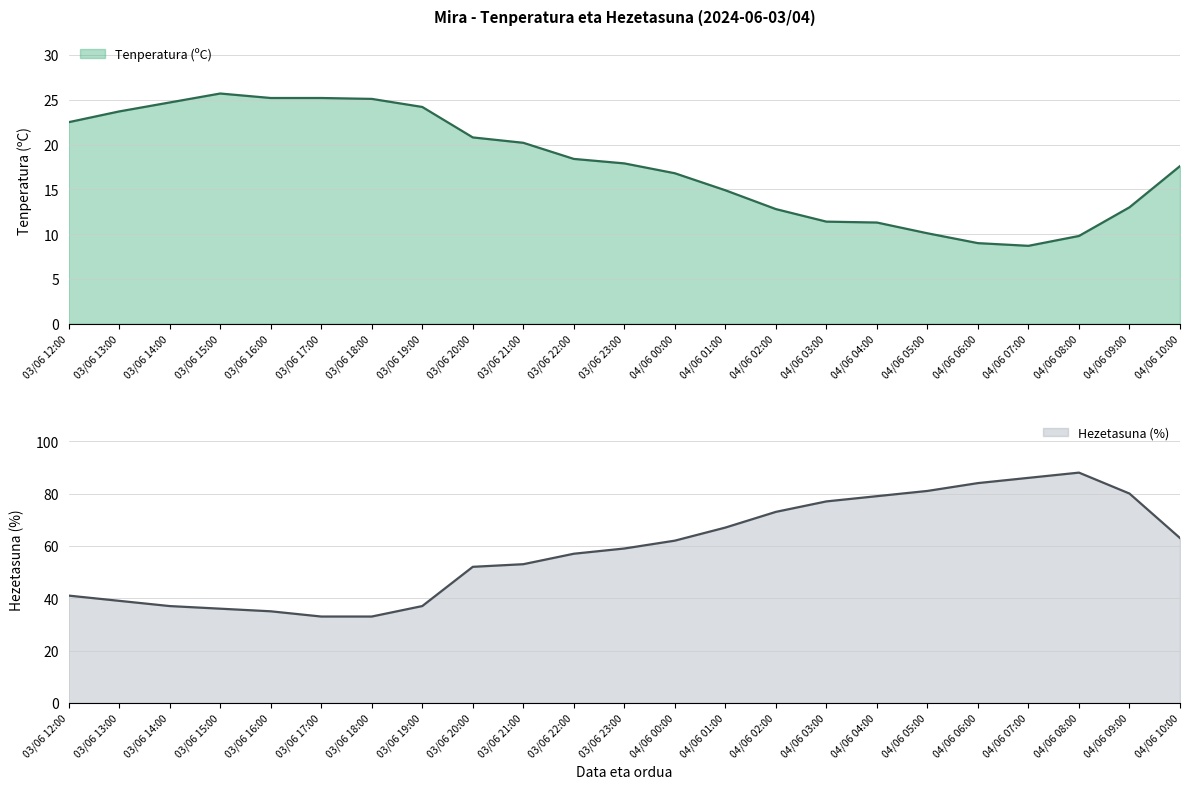

At which category is the sum across all series the highest?

04/06 08:00